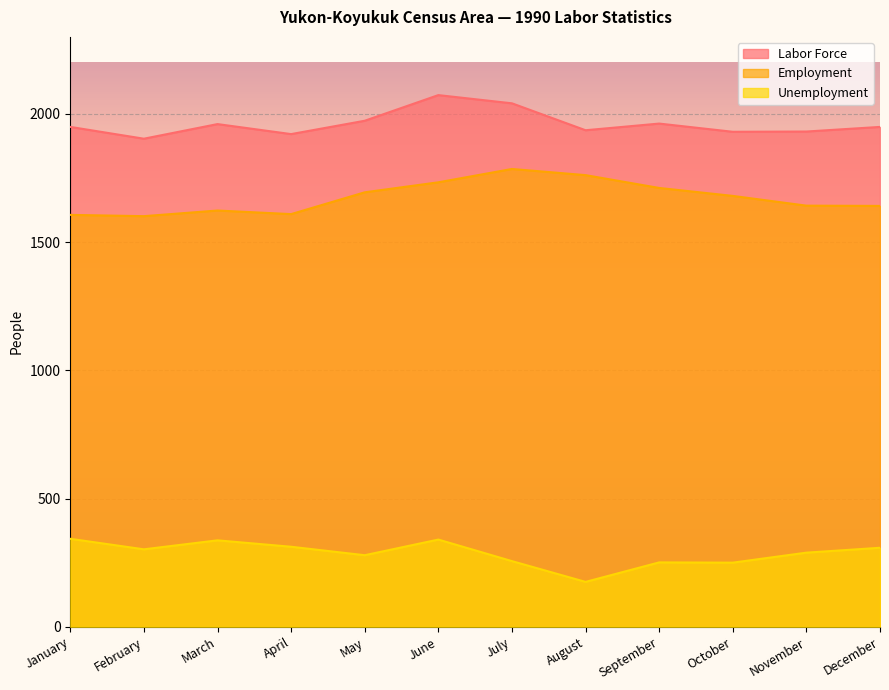

What is the value of the Labor Force point at the 3rd from the left?

1960